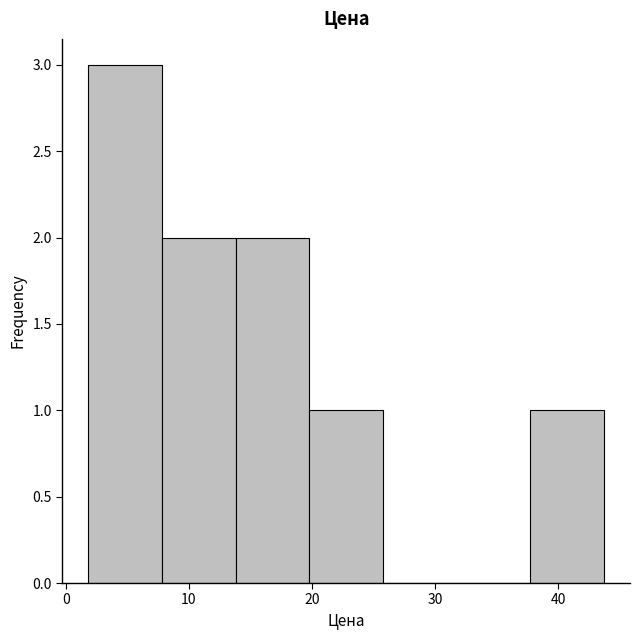

Over which range of the x-axis is the bar tallest?

2 to 8